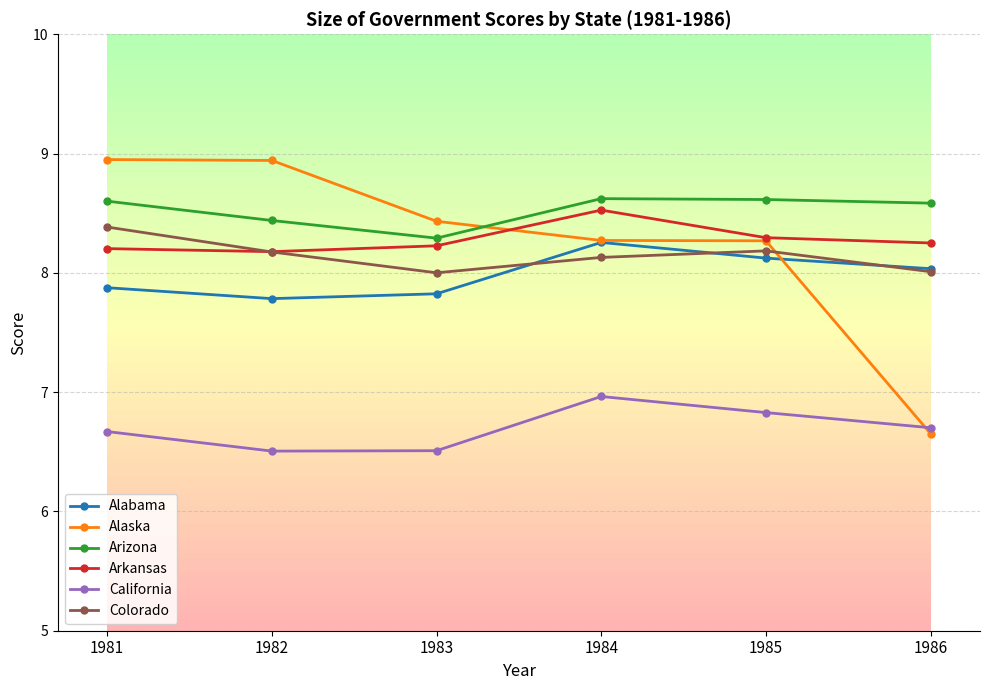

Reading right to left, transcribe all the data shown in this chart.

Alabama: 8.0	8.1	8.3	7.8	7.8	7.9
Alaska: 6.7	8.3	8.3	8.4	8.9	8.9
Arizona: 8.6	8.6	8.6	8.3	8.4	8.6
Arkansas: 8.3	8.3	8.5	8.2	8.2	8.2
California: 6.7	6.8	7.0	6.5	6.5	6.7
Colorado: 8.0	8.2	8.1	8.0	8.2	8.4